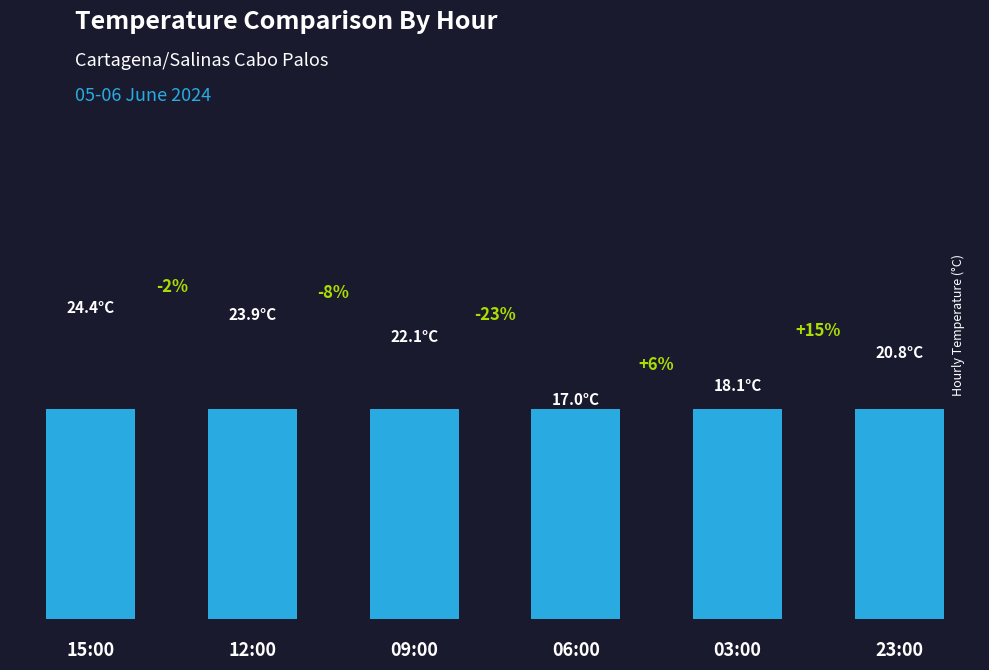

What is the average value?

21.1